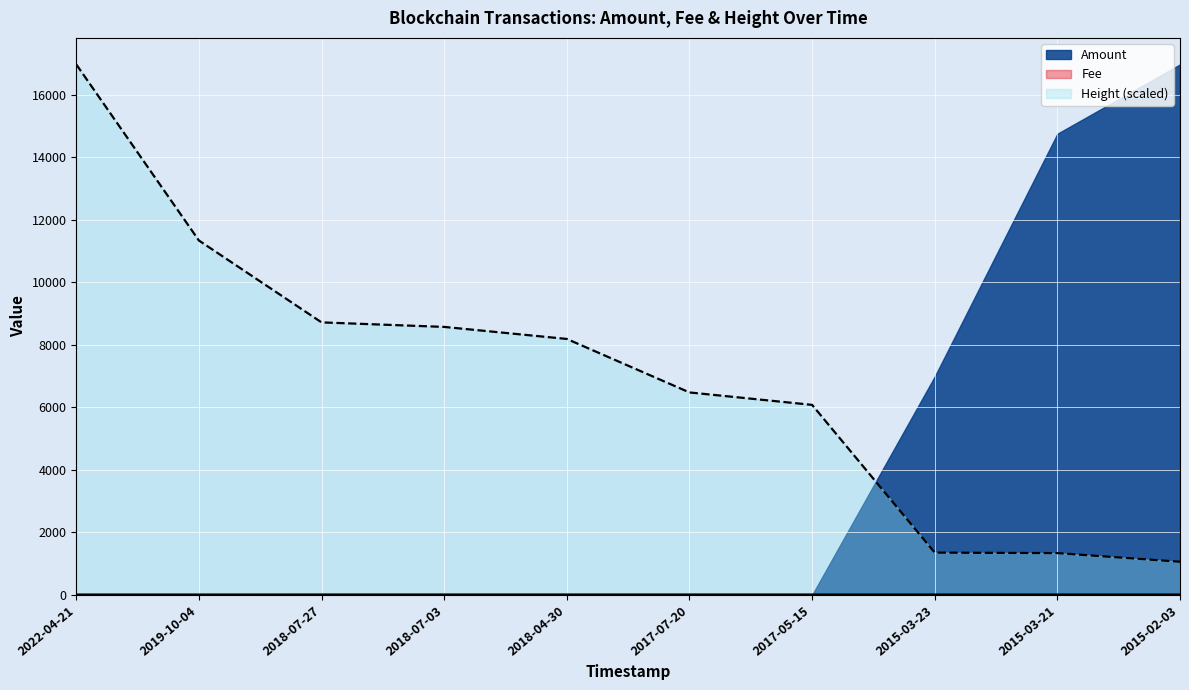

Is the value of Fee at 2015-02-03 greater than the value of Height at 2015-02-03?

No